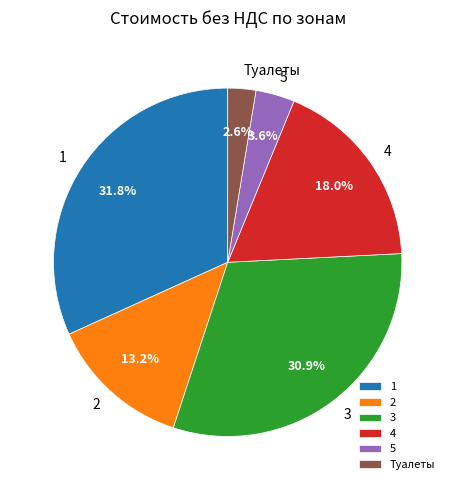

What is the smallest slice in the pie chart?

Туалеты